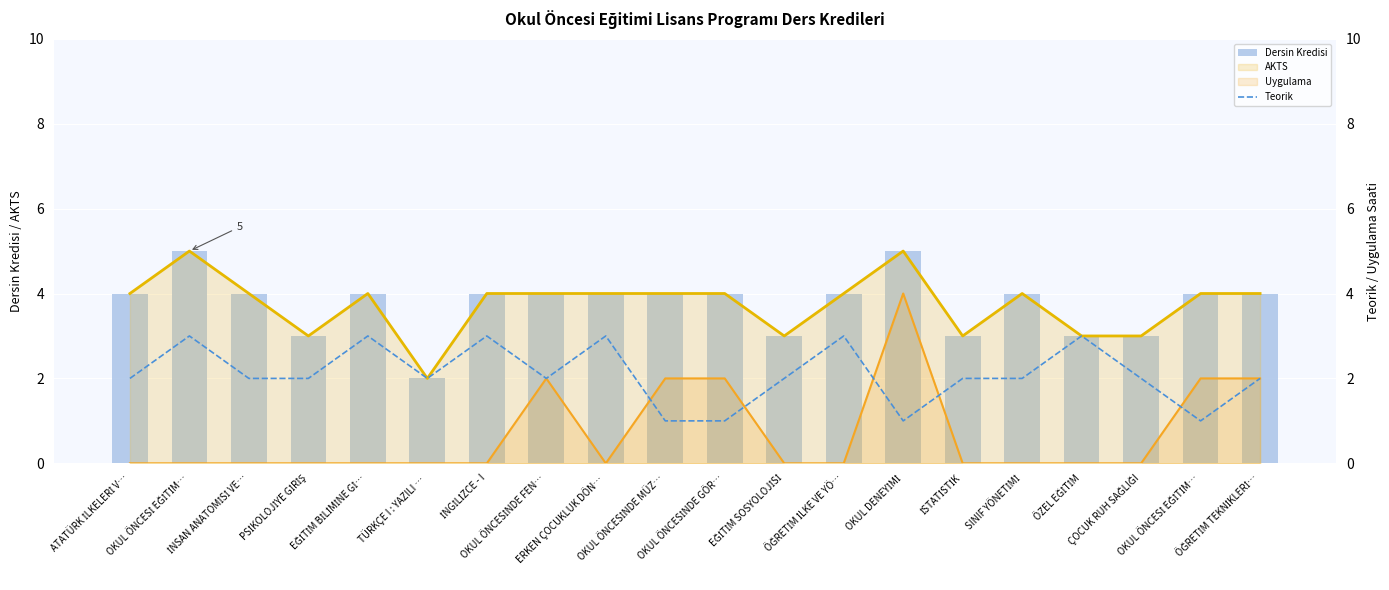

Reading right to left, what are all the values shown in this chart?

Dersin Kredisi: 4	4	3	3	4	3	5	4	3	4	4	4	4	4	2	4	3	4	5	4
AKTS: 4	4	3	3	4	3	5	4	3	4	4	4	4	4	2	4	3	4	5	4
Uygulama: 2	2	0	0	0	0	4	0	0	2	2	0	2	0	0	0	0	0	0	0
Teorik: 2	1	2	3	2	2	1	3	2	1	1	3	2	3	2	3	2	2	3	2